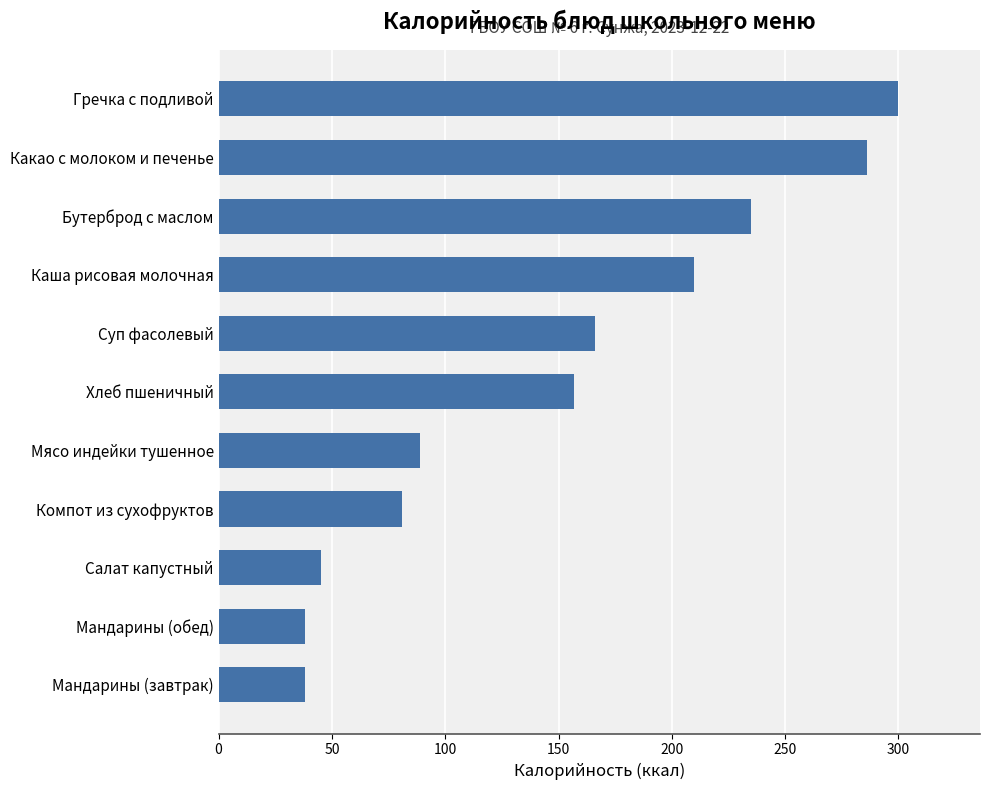

What is the difference between the second highest and second lowest values?

248